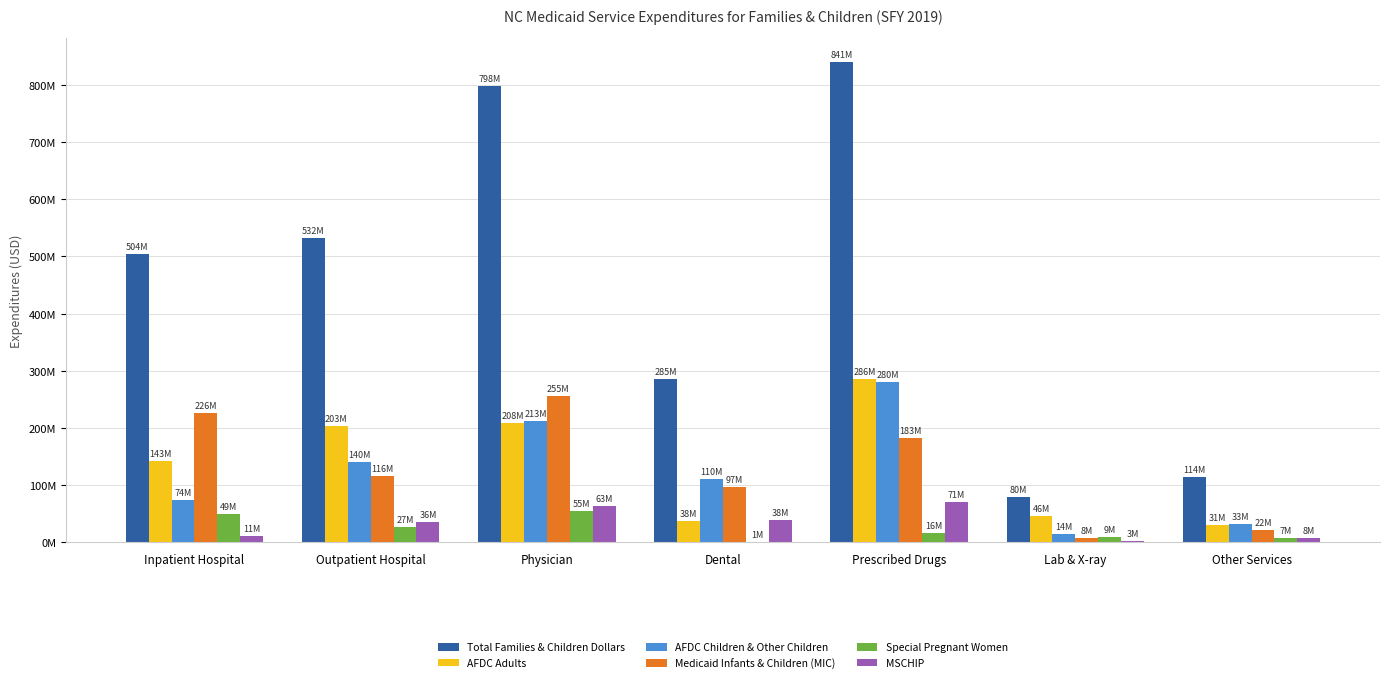

What are all the series names shown in the legend?

Total Families & Children Dollars, AFDC Adults, AFDC Children & Other Children, Medicaid Infants & Children (MIC), Special Pregnant Women, MSCHIP